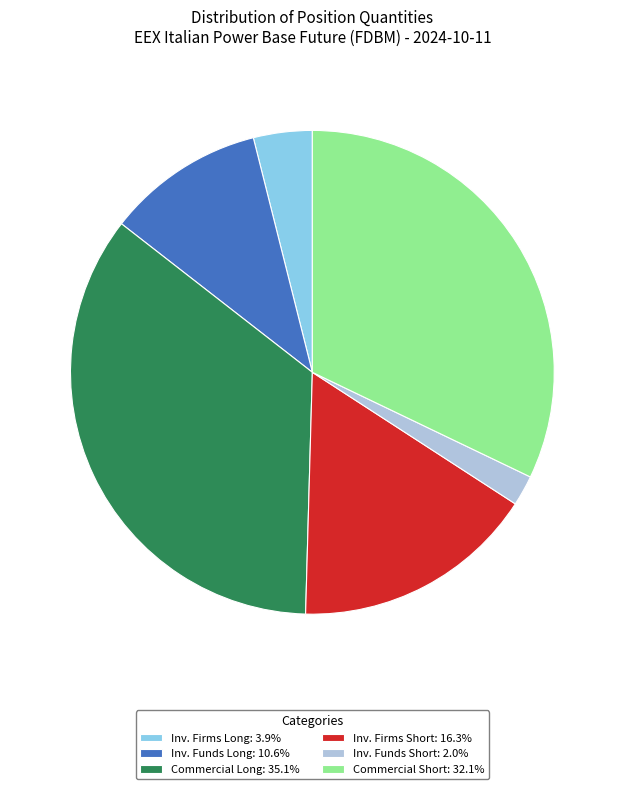

Is there a majority slice in this chart?

No